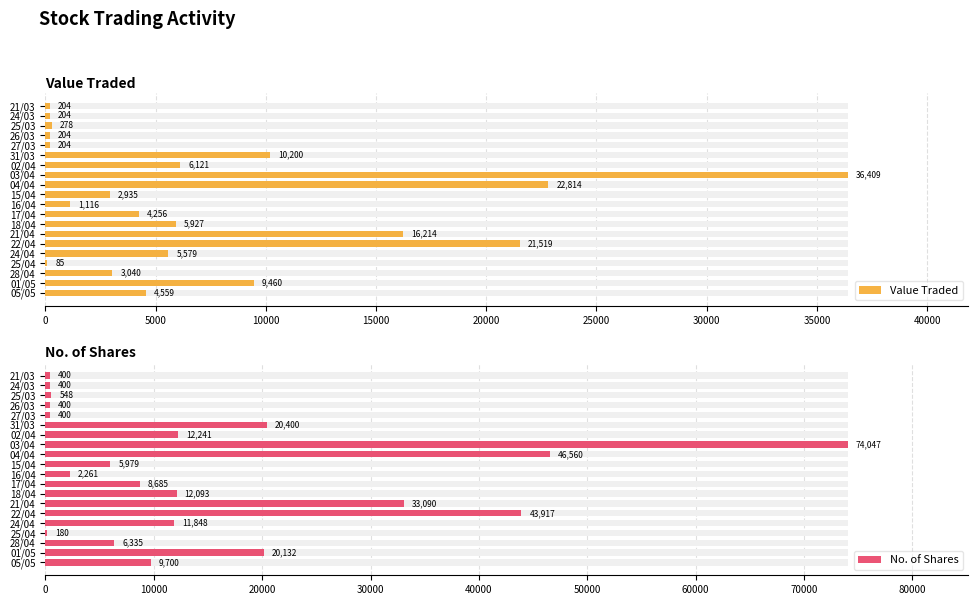

What is the approximate value of No. of Shares at 15/04?

5979